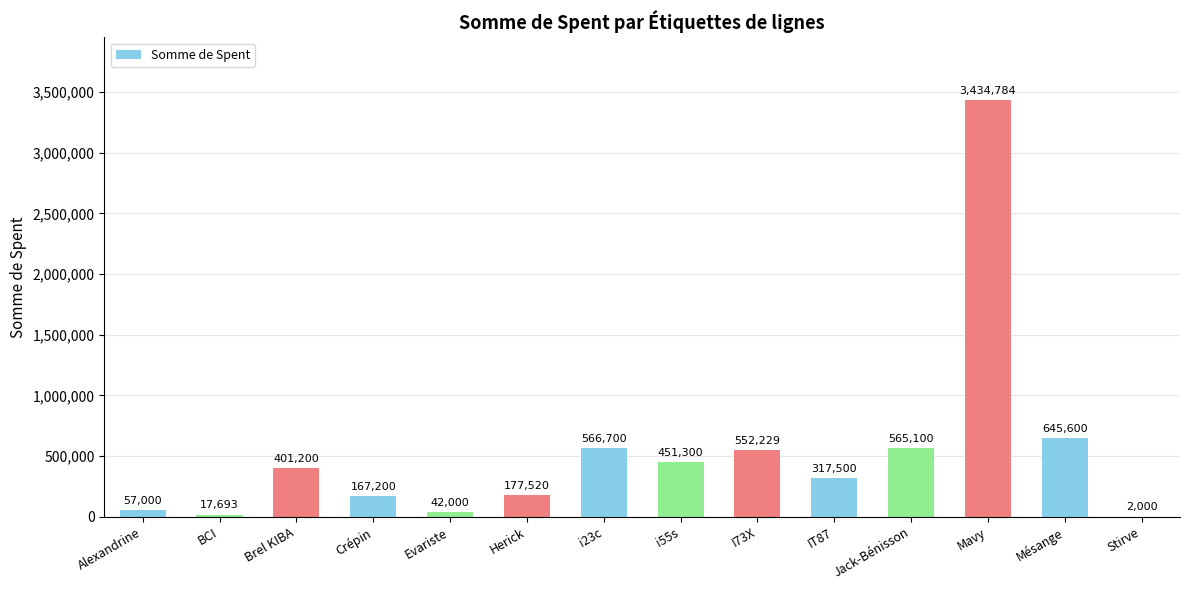

Is it true that the value at Brel KIBA is 401200?

True